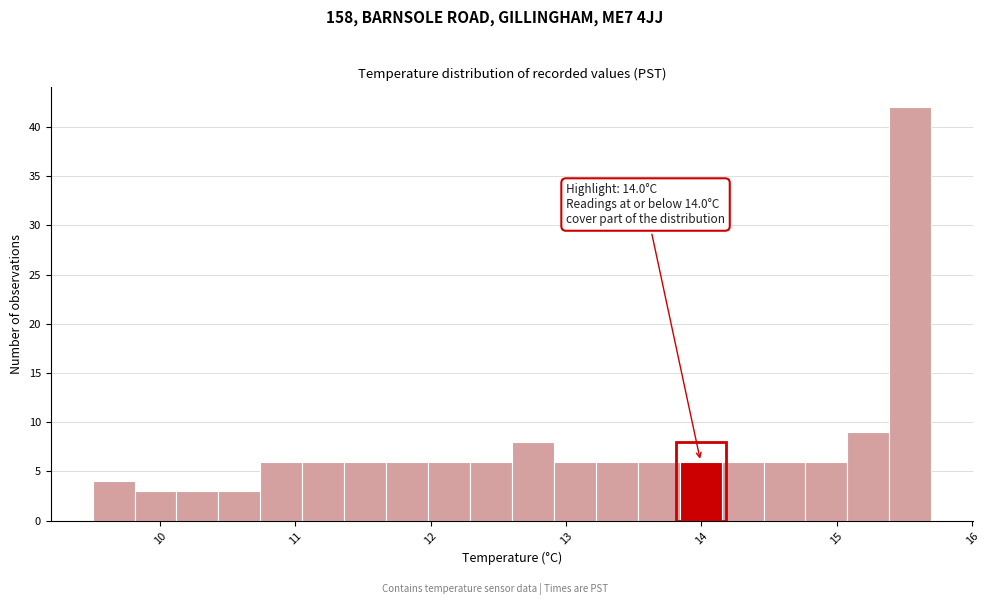

Around what value on the x-axis is the tallest bar? Give the approximate position of its centre, as read against the axis.

15.5